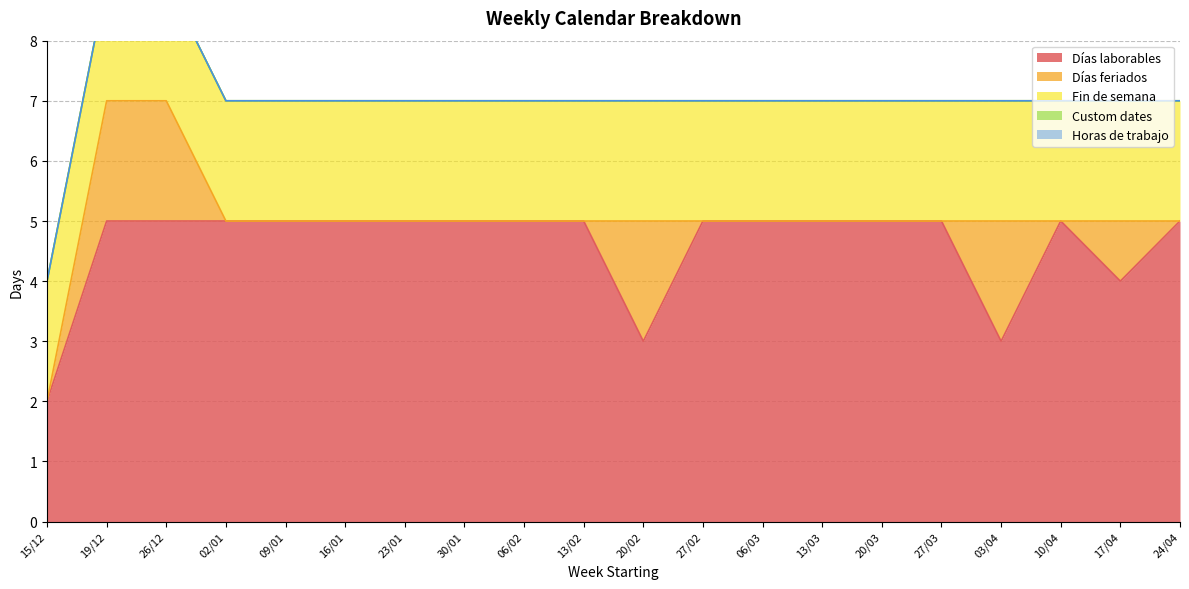

Reading right to left, list all the values displayed in this chart.

Días laborables: 24/04=5	17/04=4	10/04=5	03/04=3	27/03=5	20/03=5	13/03=5	06/03=5	27/02=5	20/02=3	13/02=5	06/02=5	30/01=5	23/01=5	16/01=5	09/01=5	02/01=5	26/12=5	19/12=5	15/12=2
Días feriados: 24/04=0	17/04=1	10/04=0	03/04=2	27/03=0	20/03=0	13/03=0	06/03=0	27/02=0	20/02=2	13/02=0	06/02=0	30/01=0	23/01=0	16/01=0	09/01=0	02/01=0	26/12=2	19/12=2	15/12=0
Fin de semana: 24/04=2	17/04=2	10/04=2	03/04=2	27/03=2	20/03=2	13/03=2	06/03=2	27/02=2	20/02=2	13/02=2	06/02=2	30/01=2	23/01=2	16/01=2	09/01=2	02/01=2	26/12=2	19/12=2	15/12=2
Custom dates: 24/04=0	17/04=0	10/04=0	03/04=0	27/03=0	20/03=0	13/03=0	06/03=0	27/02=0	20/02=0	13/02=0	06/02=0	30/01=0	23/01=0	16/01=0	09/01=0	02/01=0	26/12=0	19/12=0	15/12=0
Horas de trabajo: 24/04=0	17/04=0	10/04=0	03/04=0	27/03=0	20/03=0	13/03=0	06/03=0	27/02=0	20/02=0	13/02=0	06/02=0	30/01=0	23/01=0	16/01=0	09/01=0	02/01=0	26/12=0	19/12=0	15/12=0